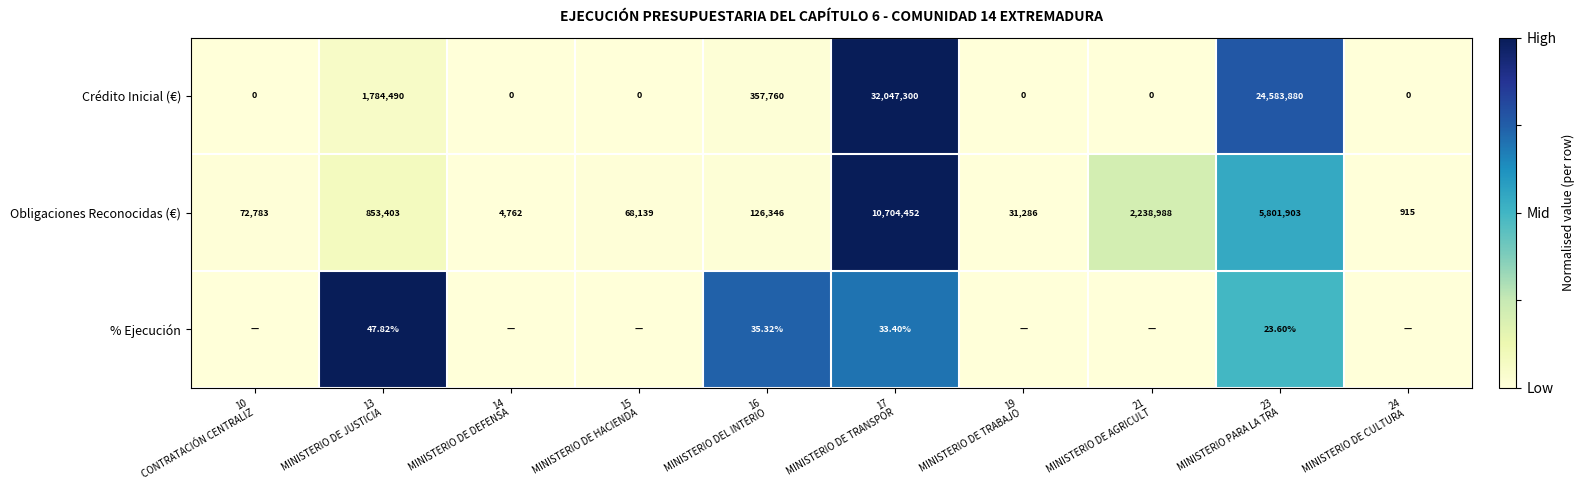

Which category has the lowest value across all series?

10
CONTRATACIÓN CENTRALIZ